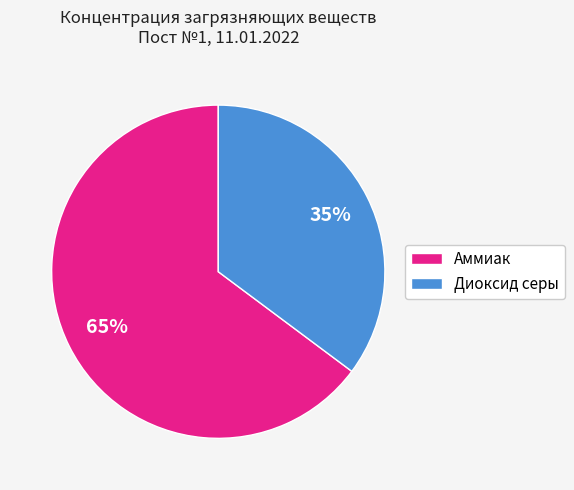

Is there any slice that represents more than half of the pie?

Yes